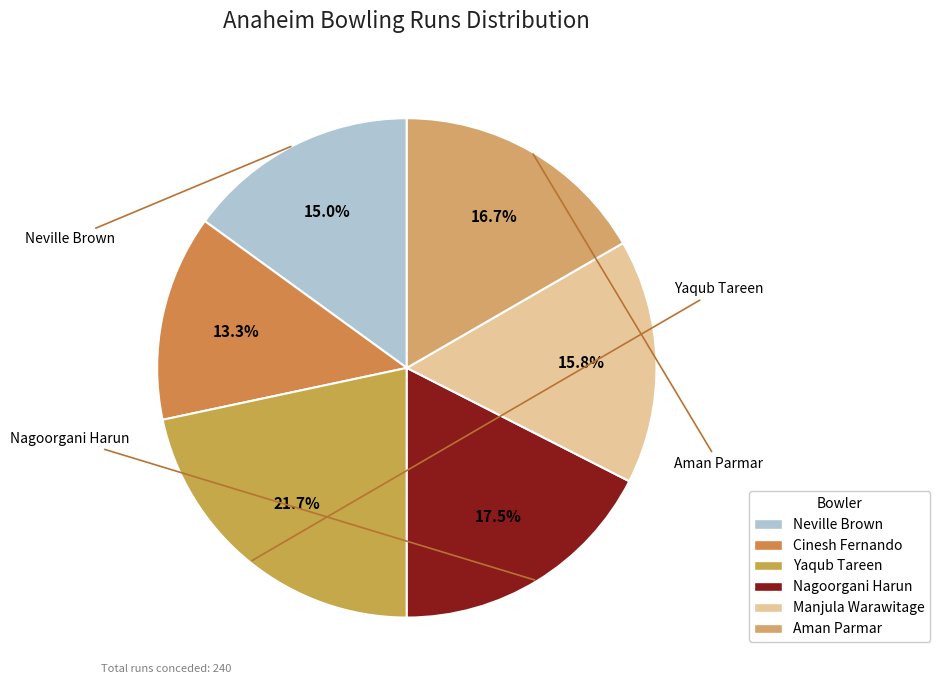

What is the ratio of the value at Cinesh Fernando to the value at Manjula Warawitage?

0.8